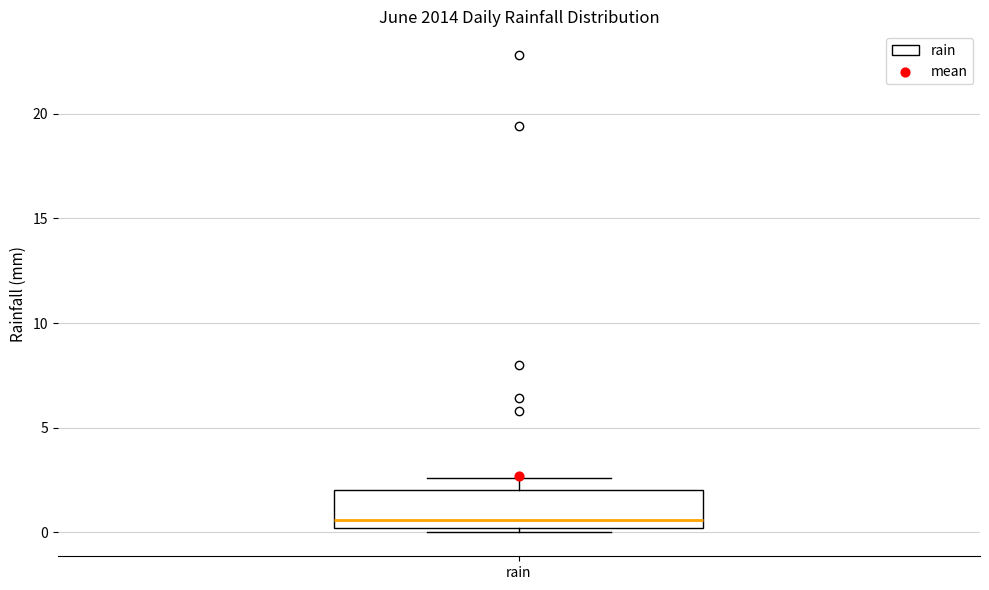

Where is the lower edge of the box for rain on the y-axis? The values are not printed on the chart, so give them approximately, as read against the axis.

0.0